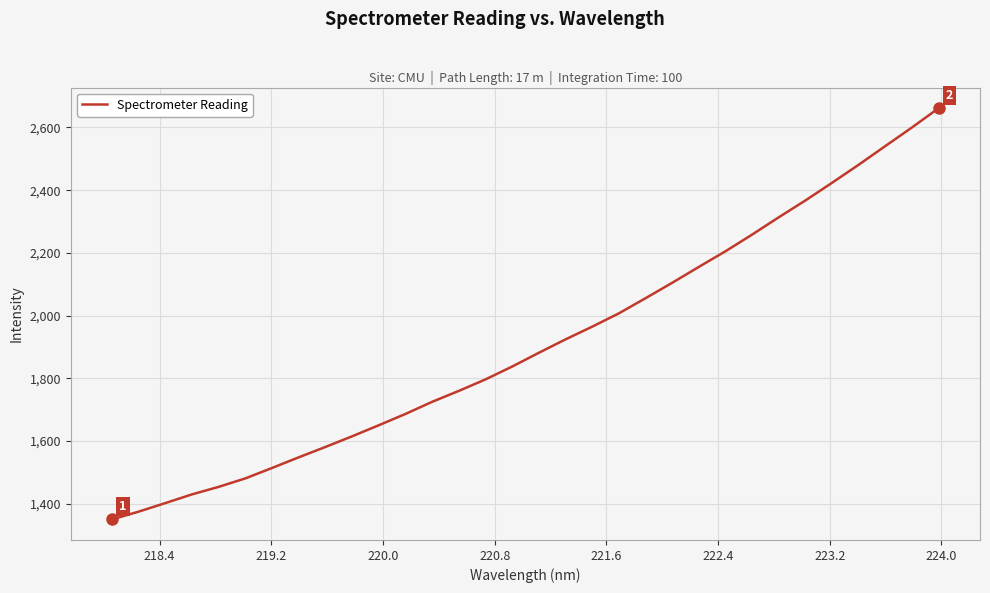

What is the minimum value shown in the chart?

1349.4